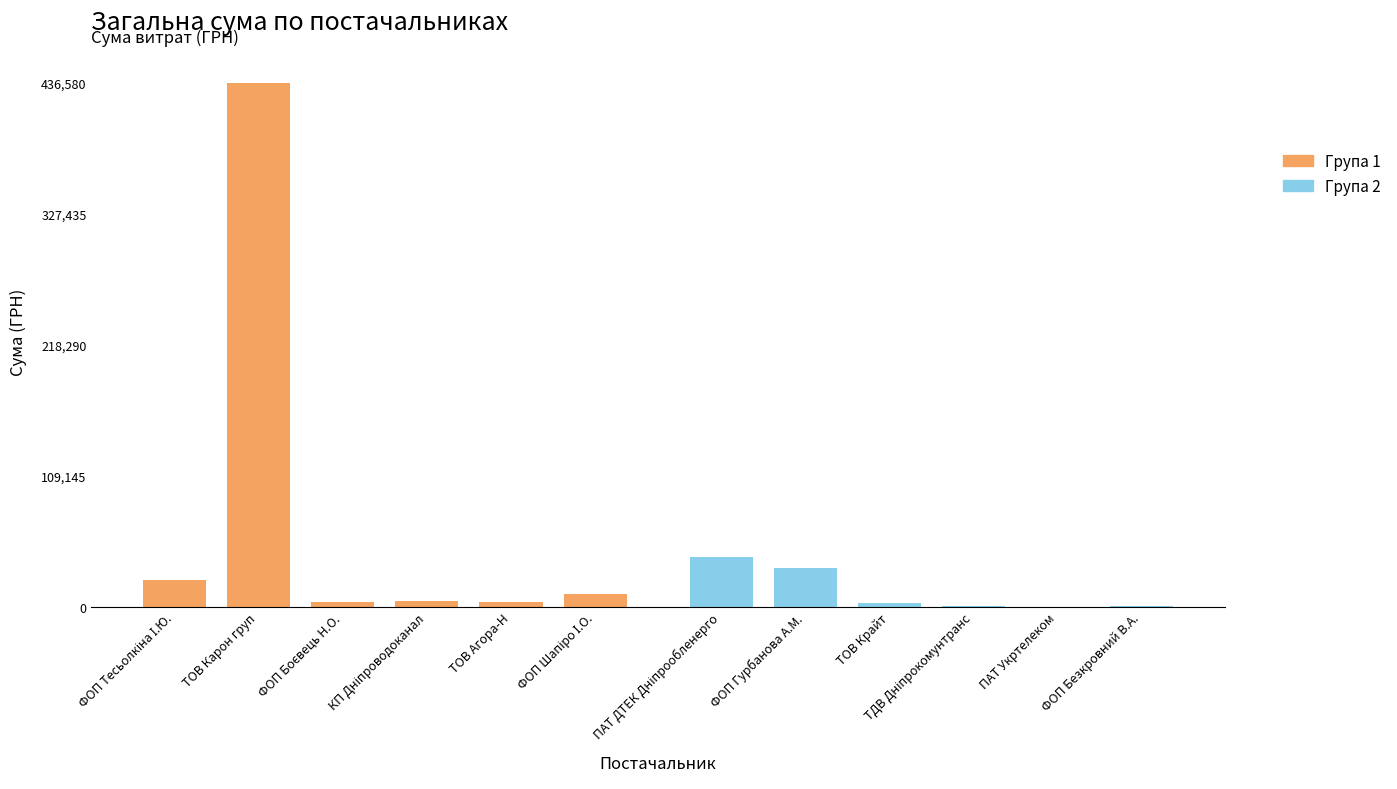

At which label does Група 1 reach its peak?

ТОВ Карон груп